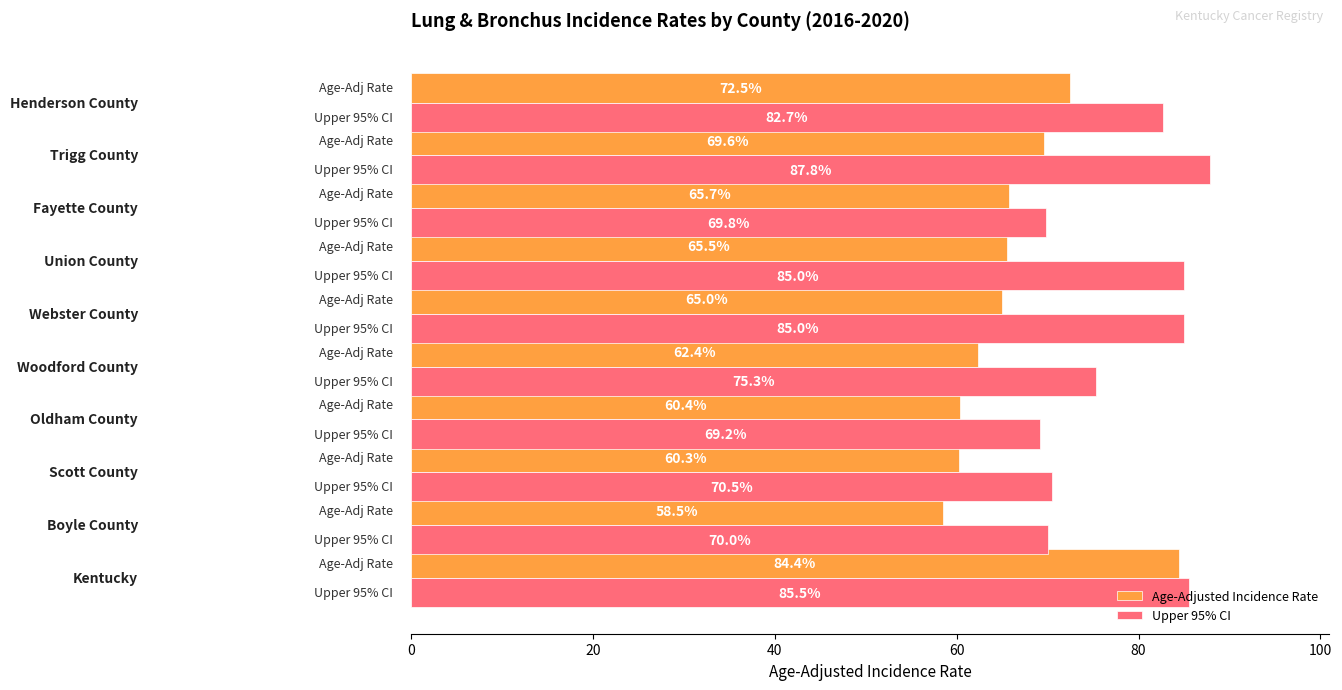

What is the minimum value for Age-Adjusted Incidence Rate?

58.5